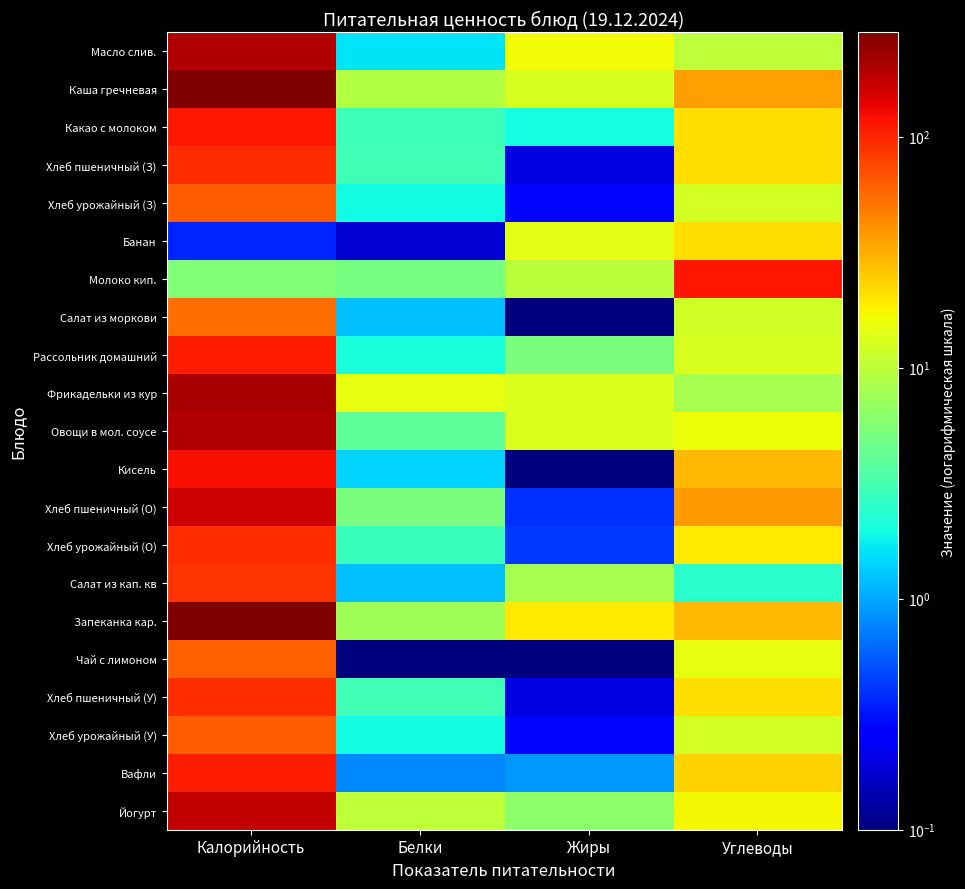

What is the spread (max minus min) of values at Калорийность?

282.6